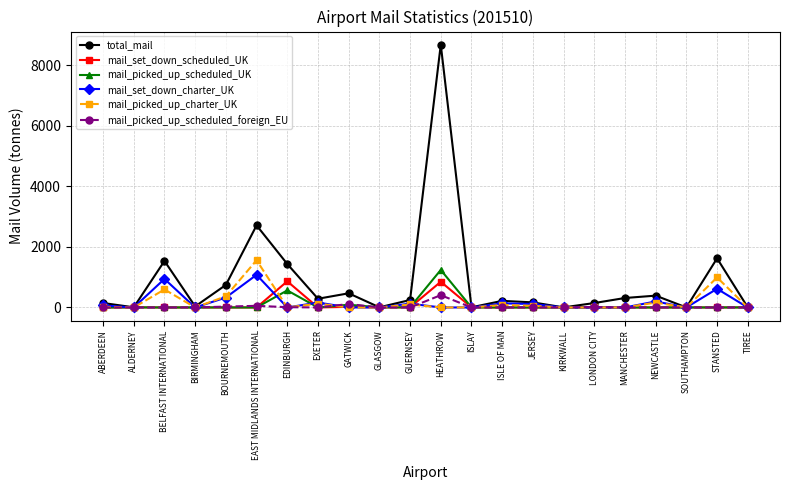

What is the highest value of the total_mail series?

8676.4